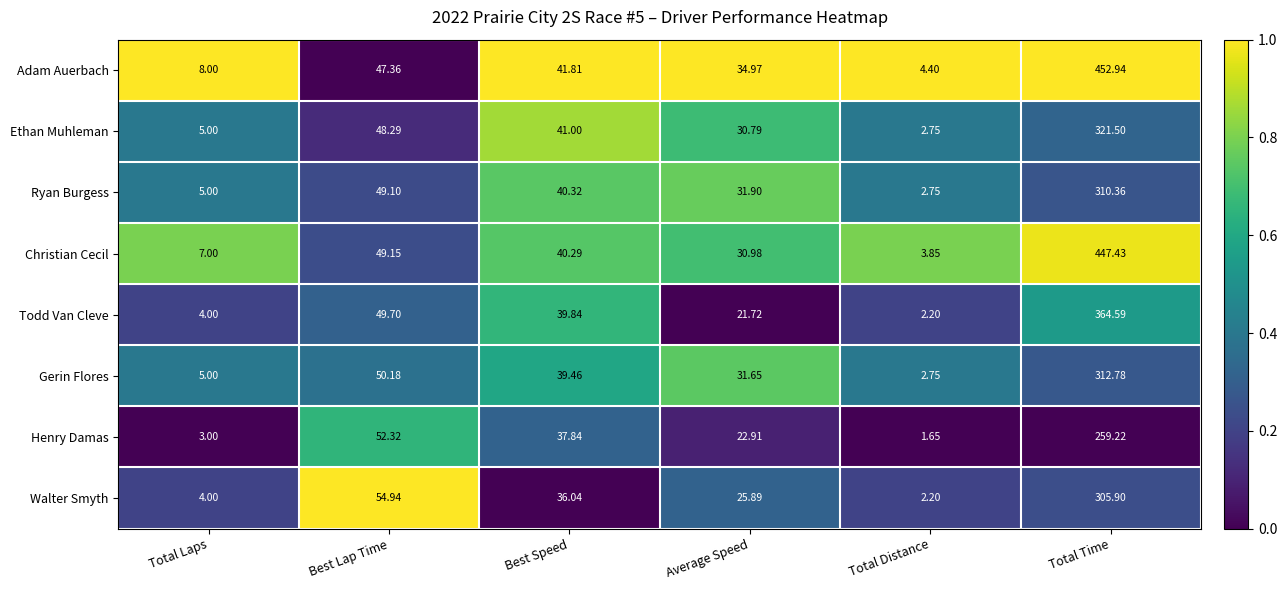

Which series has the largest range (max minus min)?

Adam Auerbach